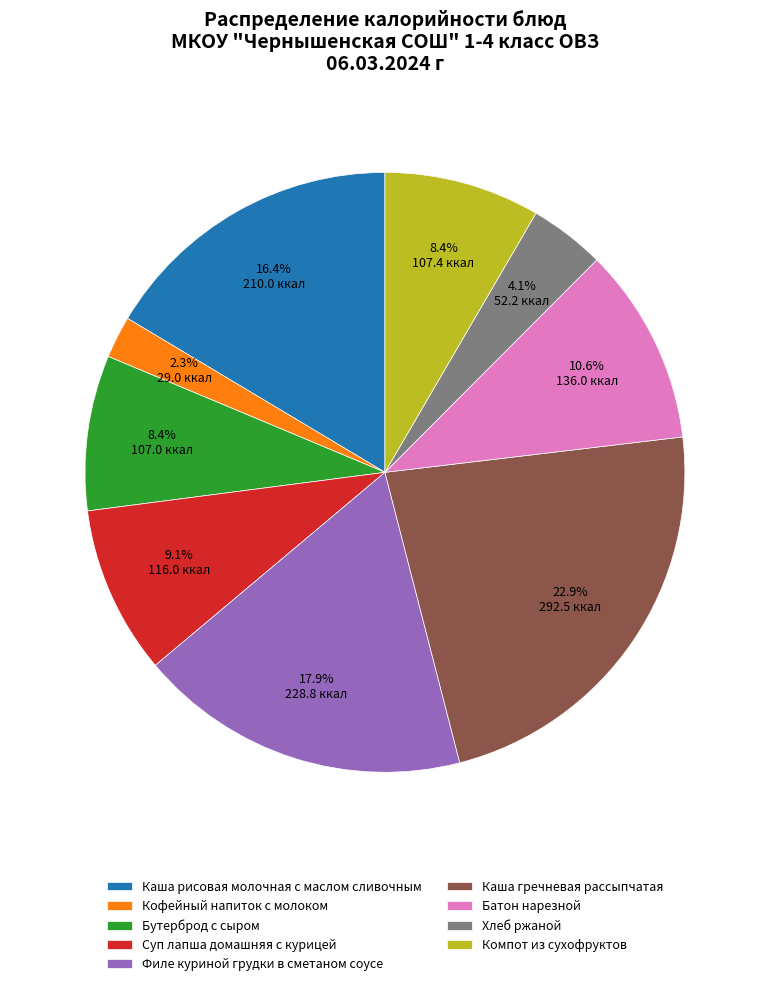

Does Батон нарезной represent more than half of the total?

No